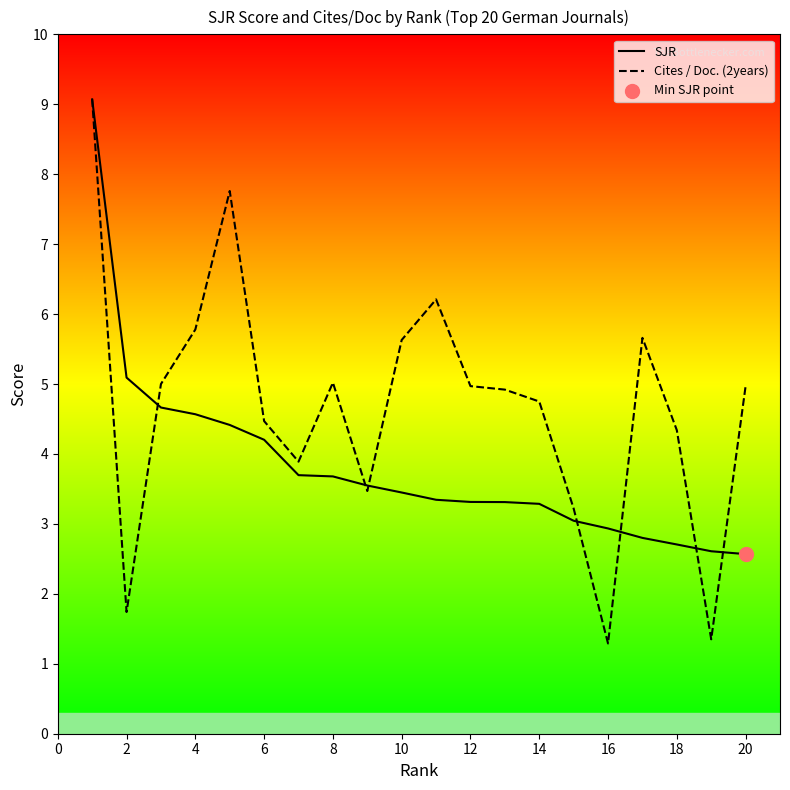

Which series contains the lowest Y value?

Cites / Doc. (2years)